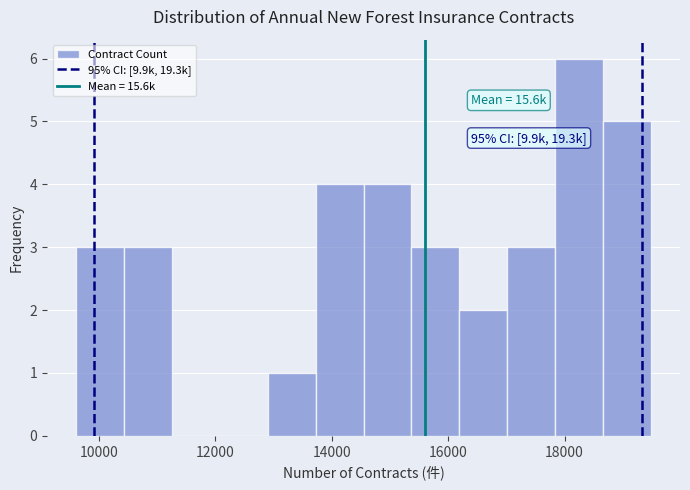

Which range on the x-axis has the tallest bar?

17800 to 18600